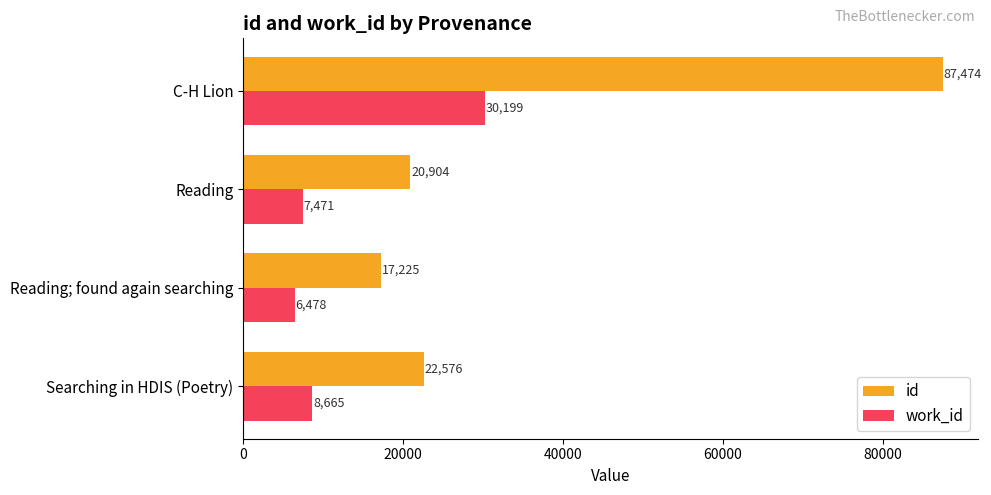

Rank the series by their maximum value, from lowest to highest.

work_id, id